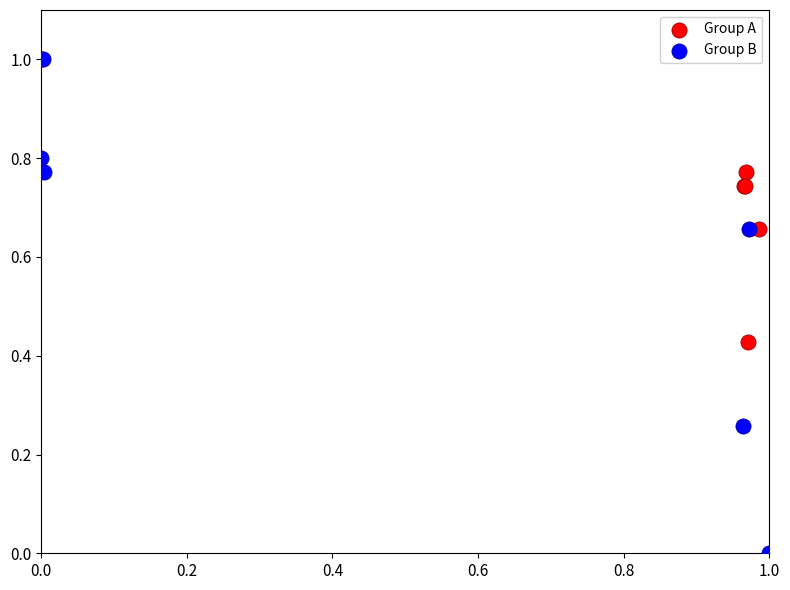

Which series contains the lowest Y value?

Group B